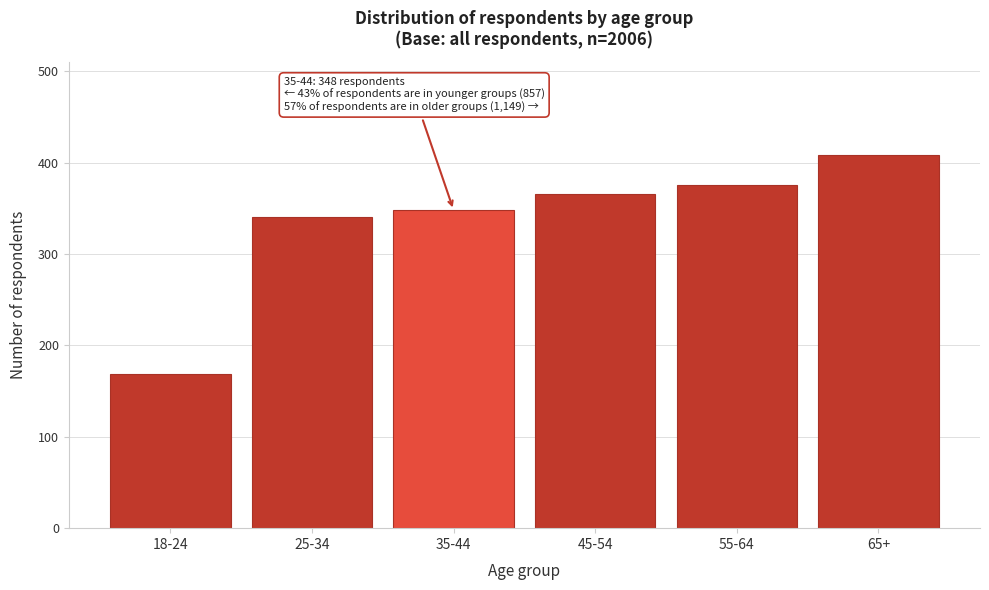

Reading right to left, what are all the values shown in this chart?

65+=408	55-64=375	45-54=366	35-44=348	25-34=340	18-24=169